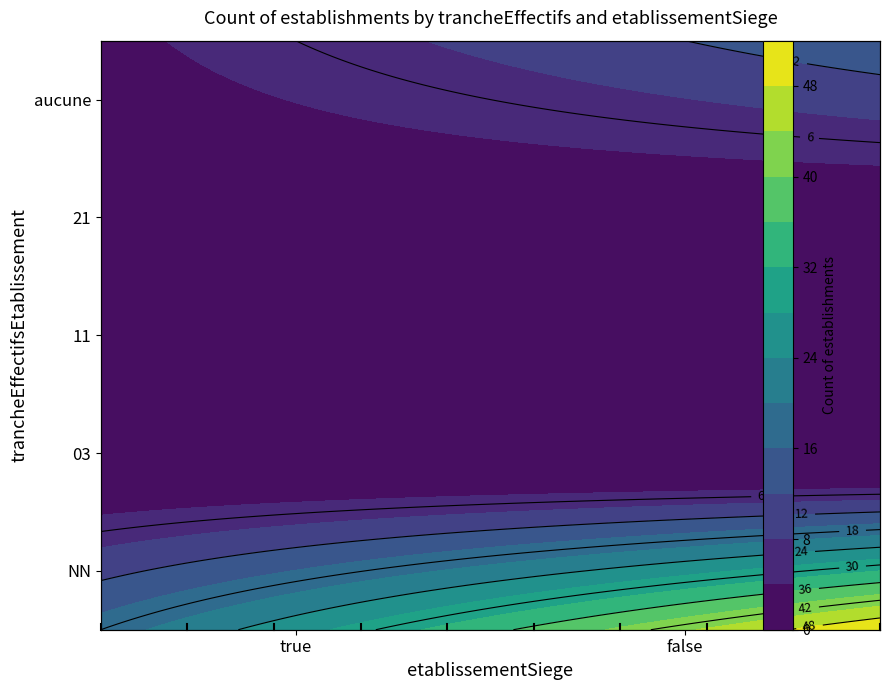

True or false: 21 has a value of 3 at false.

False